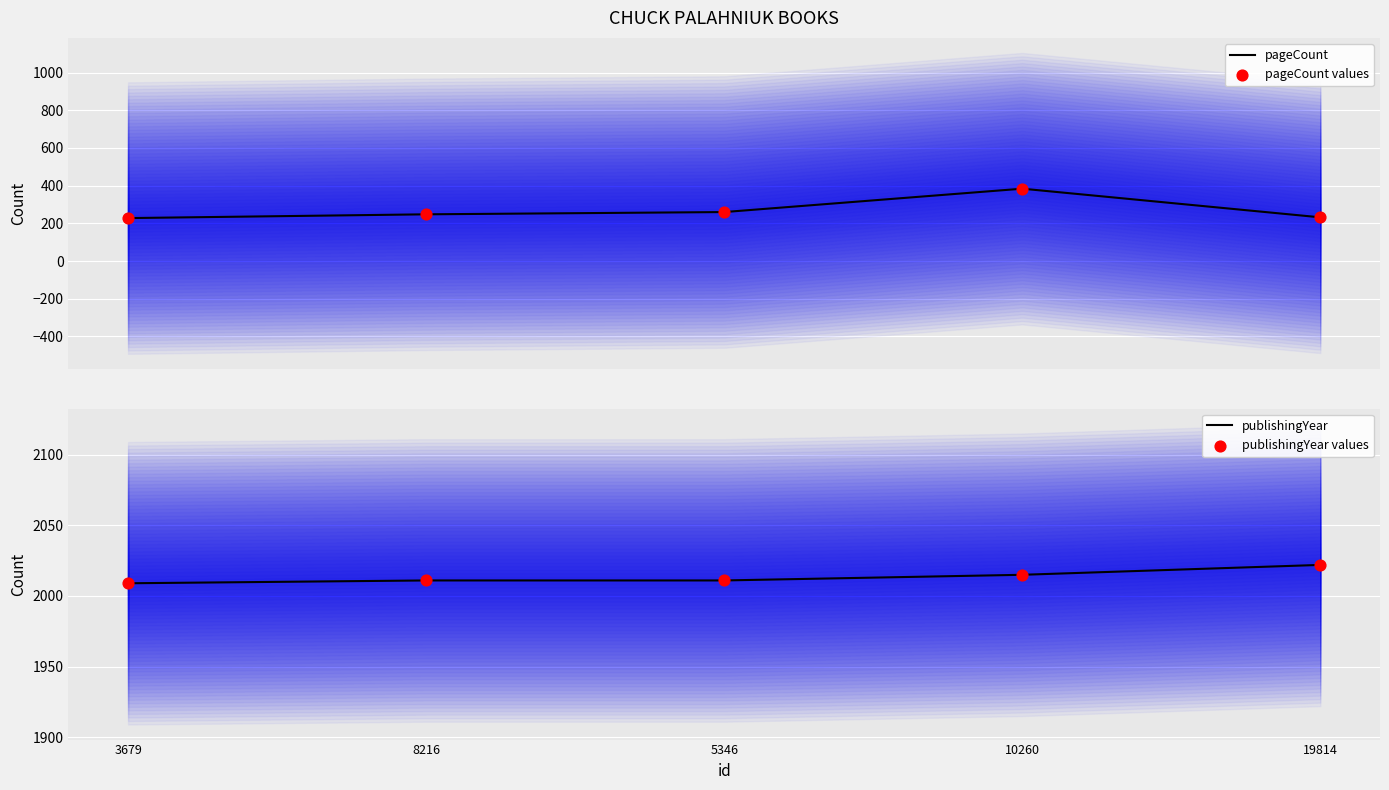

At how many categories does at least one series exceed 1256?

5